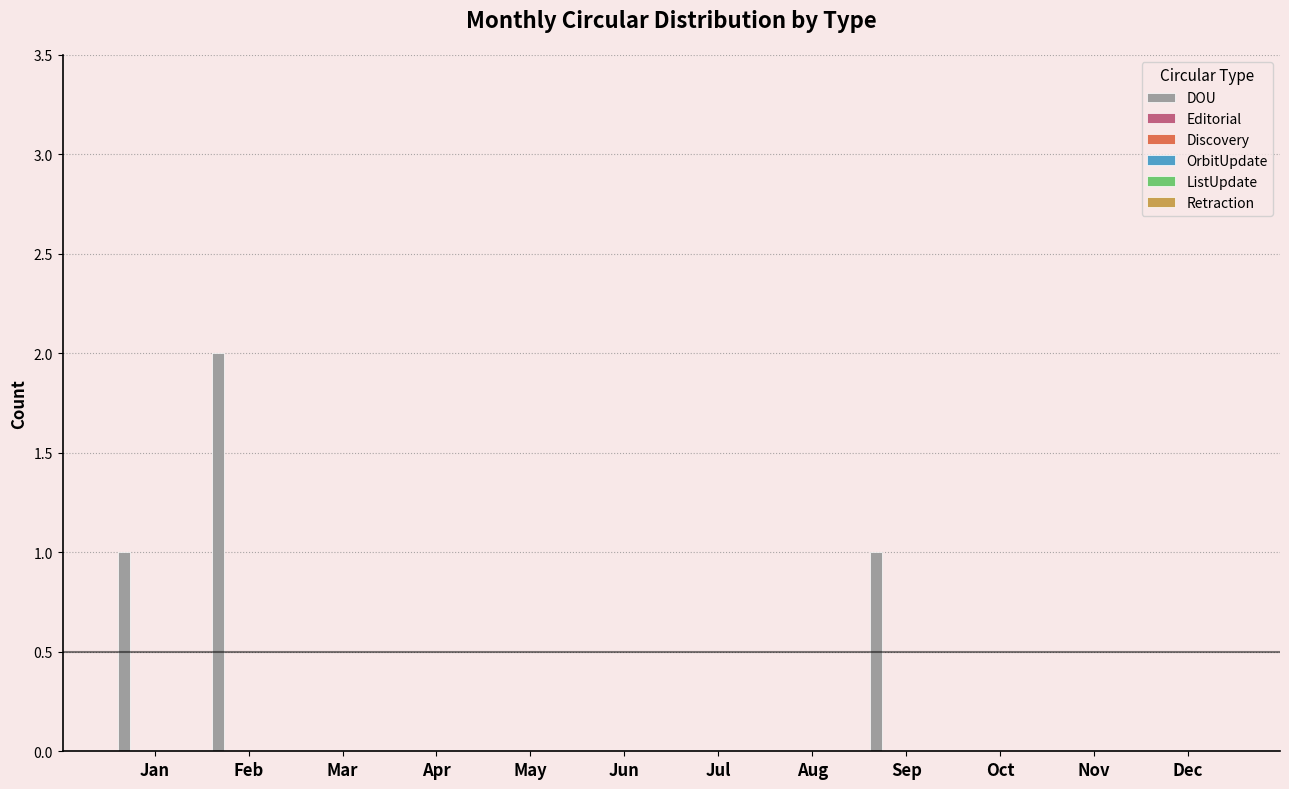

Are the bars horizontal?

No